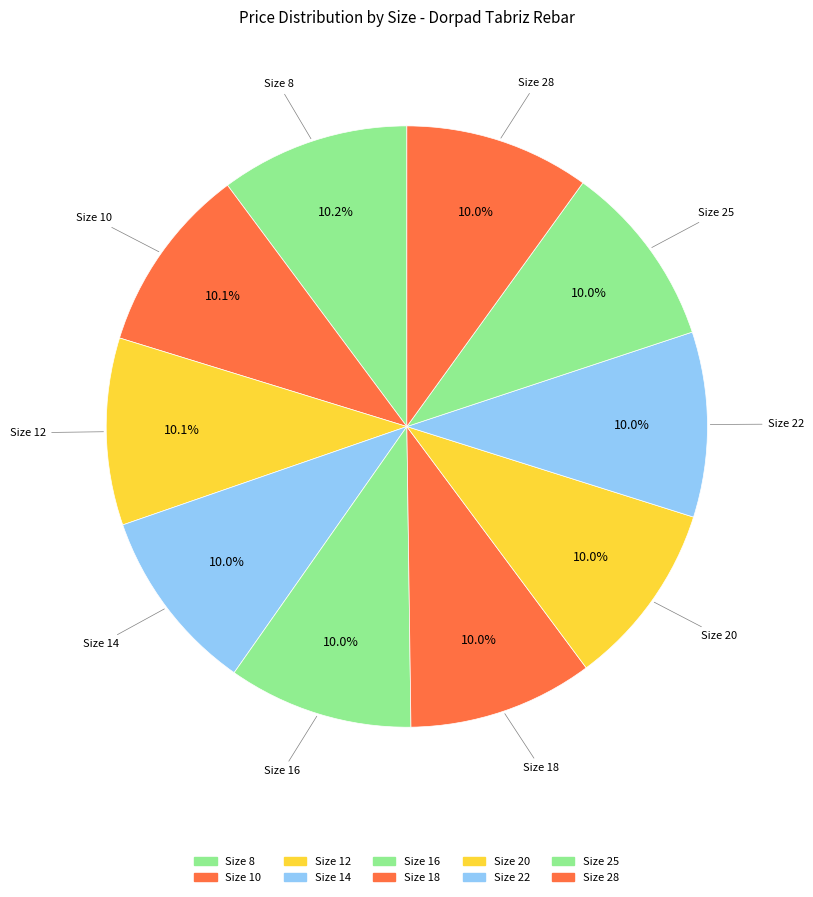

To the nearest percent, what is the average slice percentage?

10%